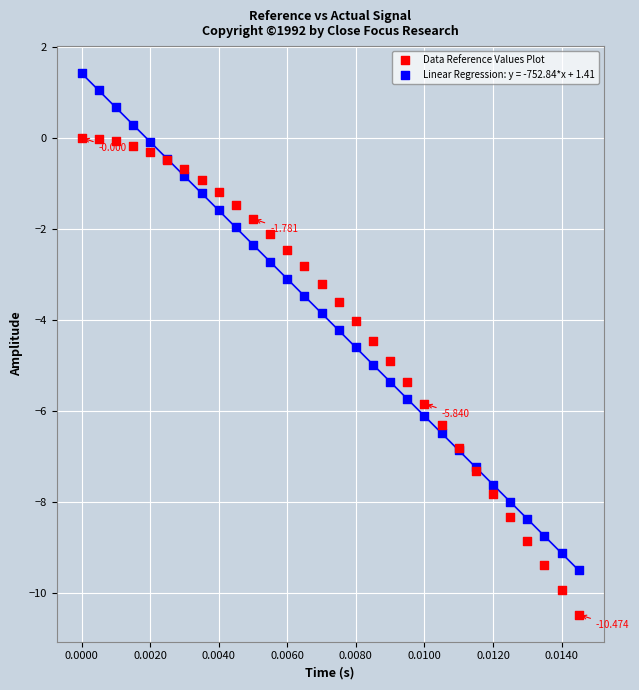

Which series contains the lowest Y value?

Data Reference Values Plot